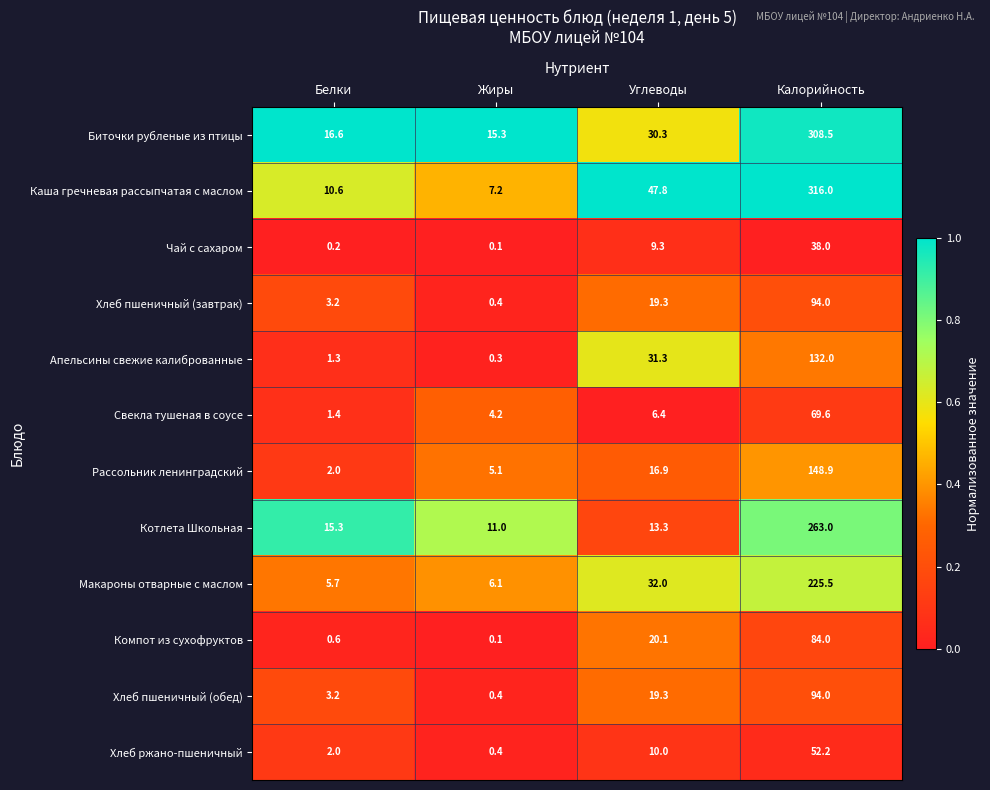

Which label corresponds to the largest value in the chart?

Калорийность